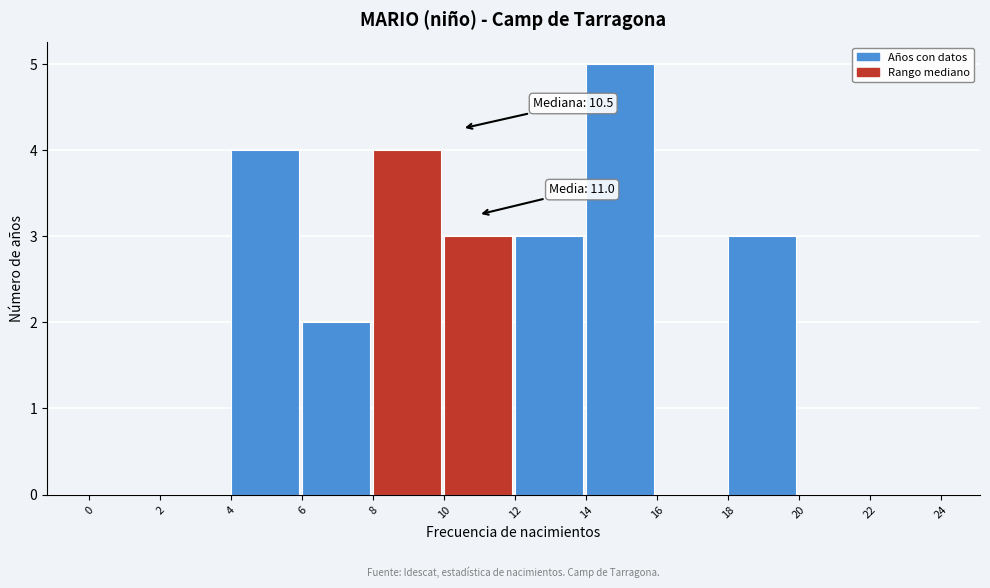

Over which range of the x-axis is the bar tallest?

14 to 16